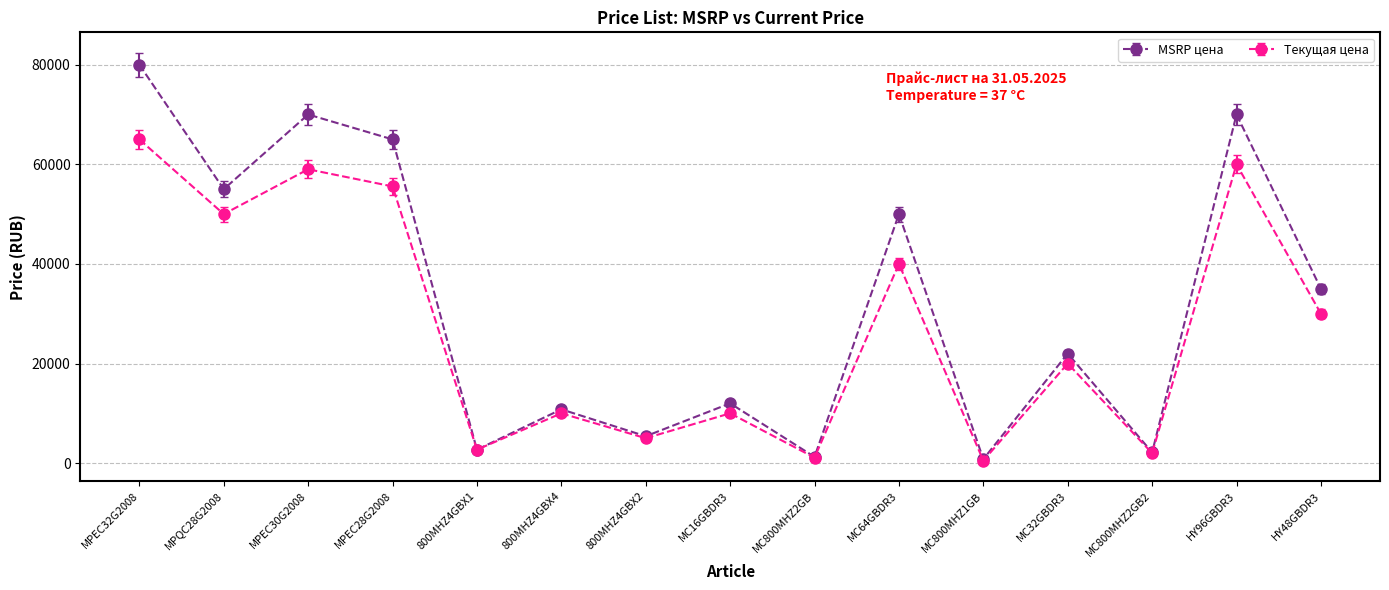

What is the label of the 6th point from the right?

MC64GBDR3